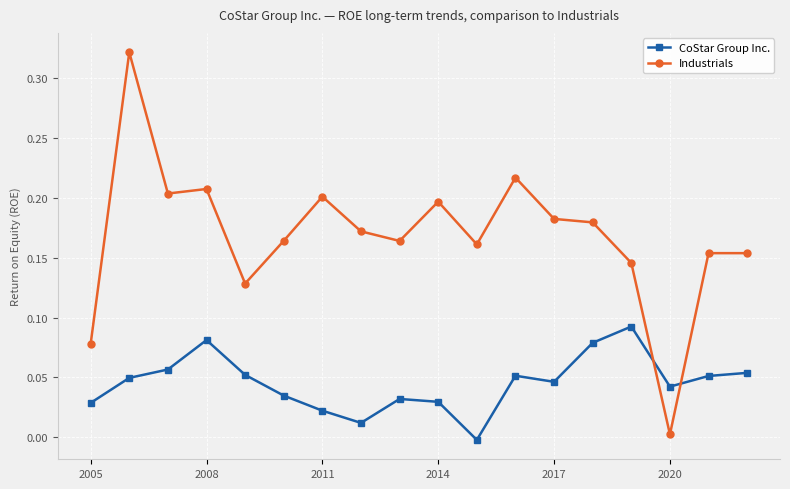

List the series in order of their overall mean, lowest first.

CoStar Group Inc., Industrials